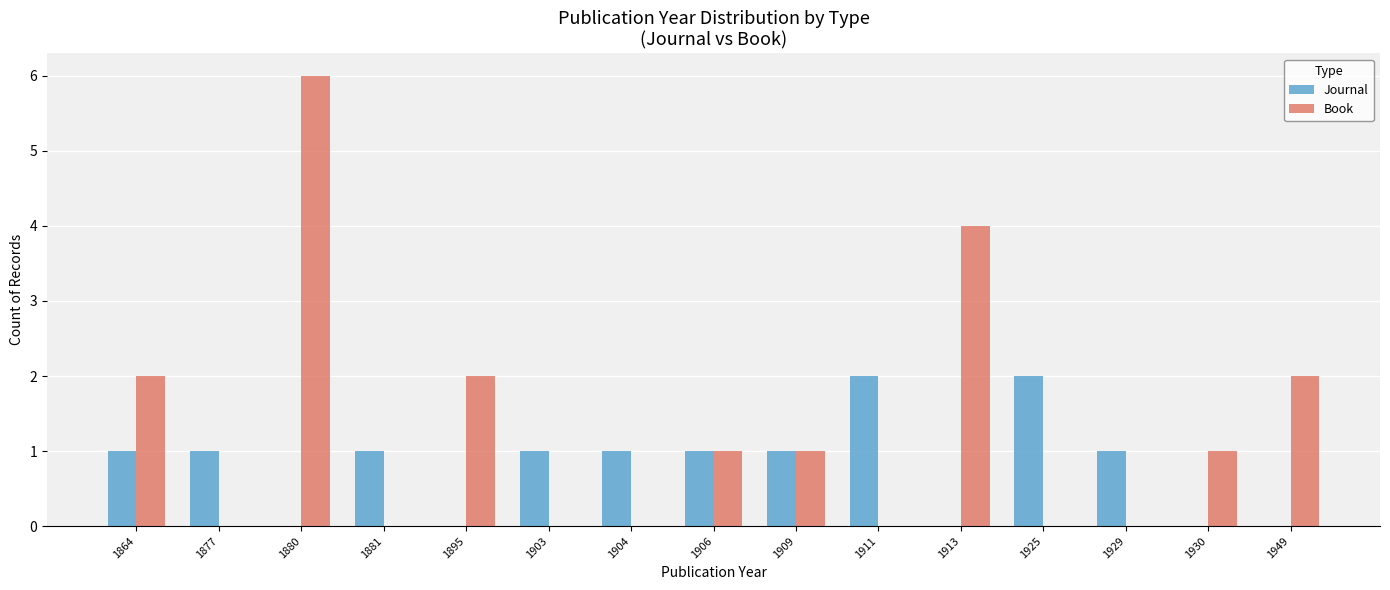

Which series has the largest total across all categories?

Book